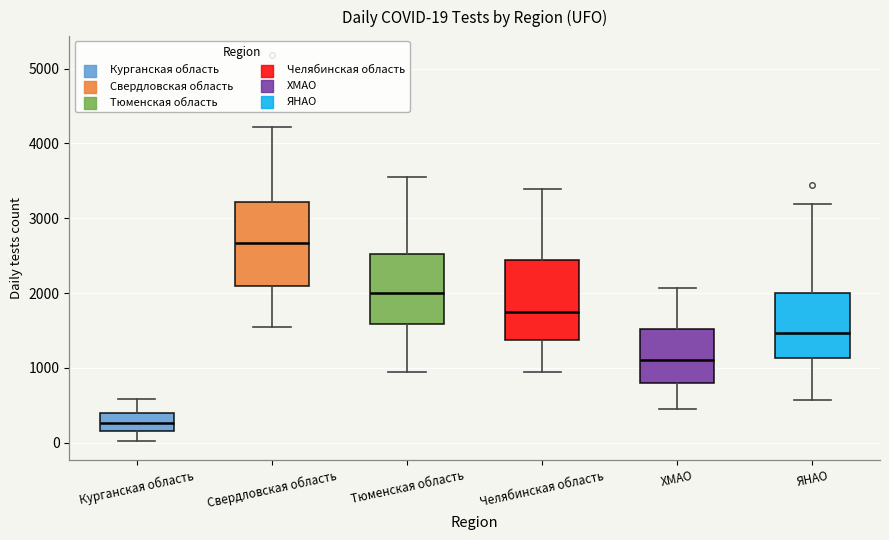

Which box has the highest median line?

Свердловская область